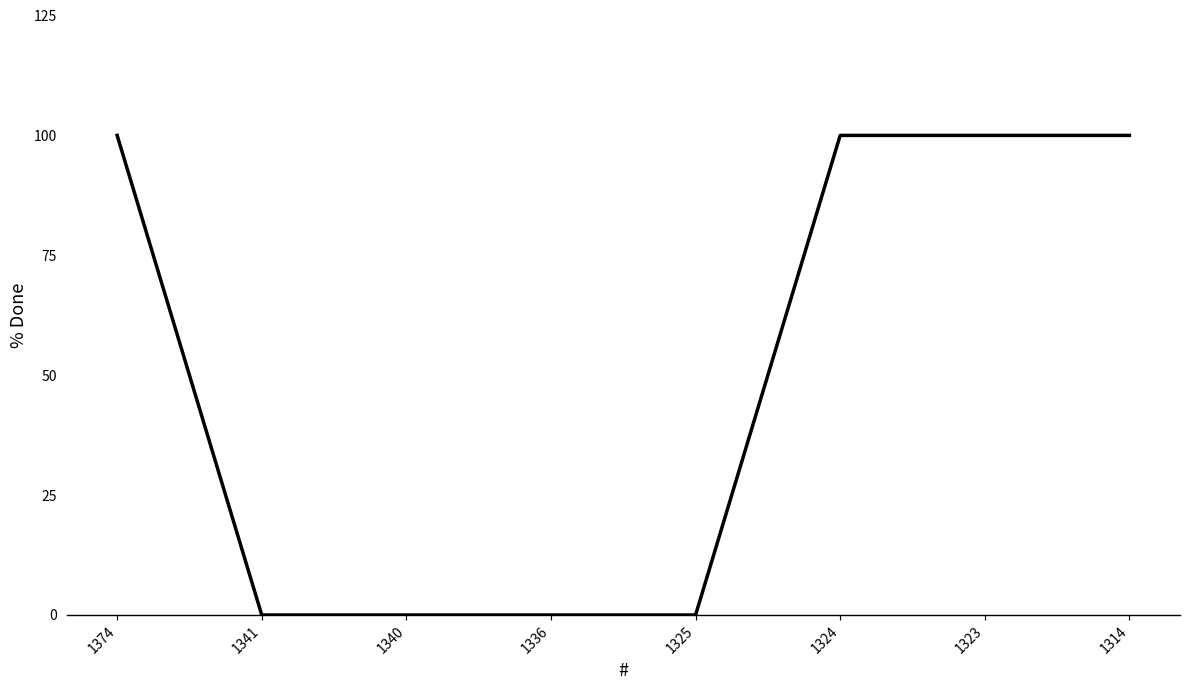

The chart shows a value of 136 at 1374. True or false?

False